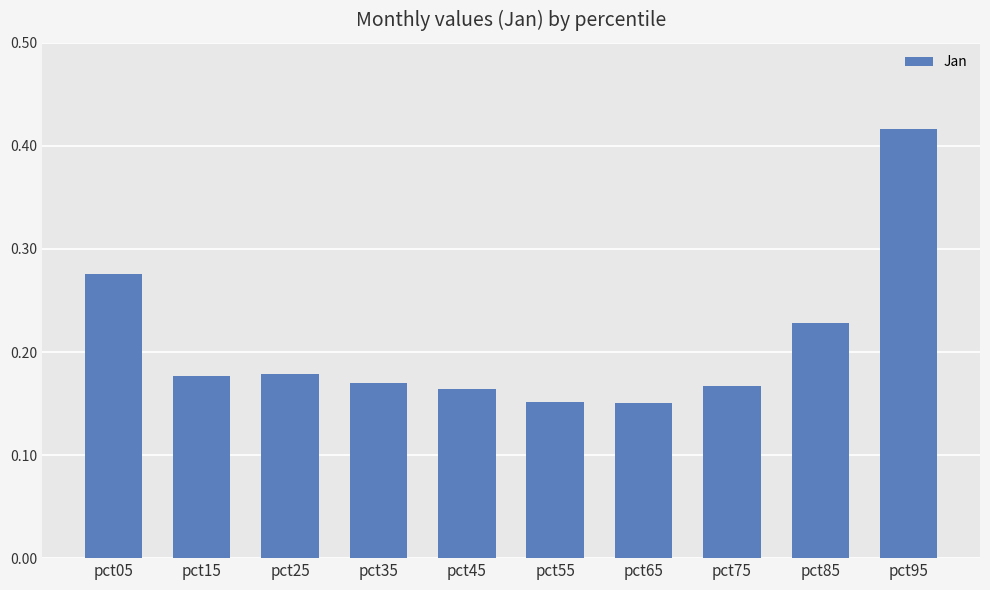

Which has a higher value, pct95 or pct15?

pct95